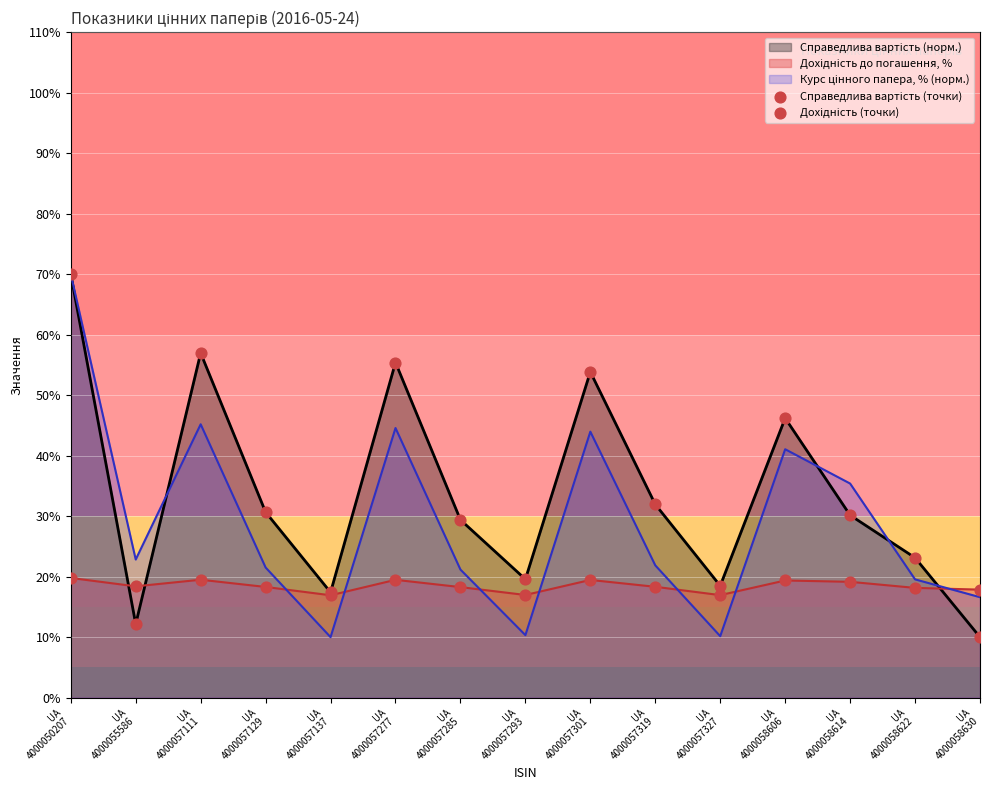

What is the total value across all series at UA
4000057319?

72.1